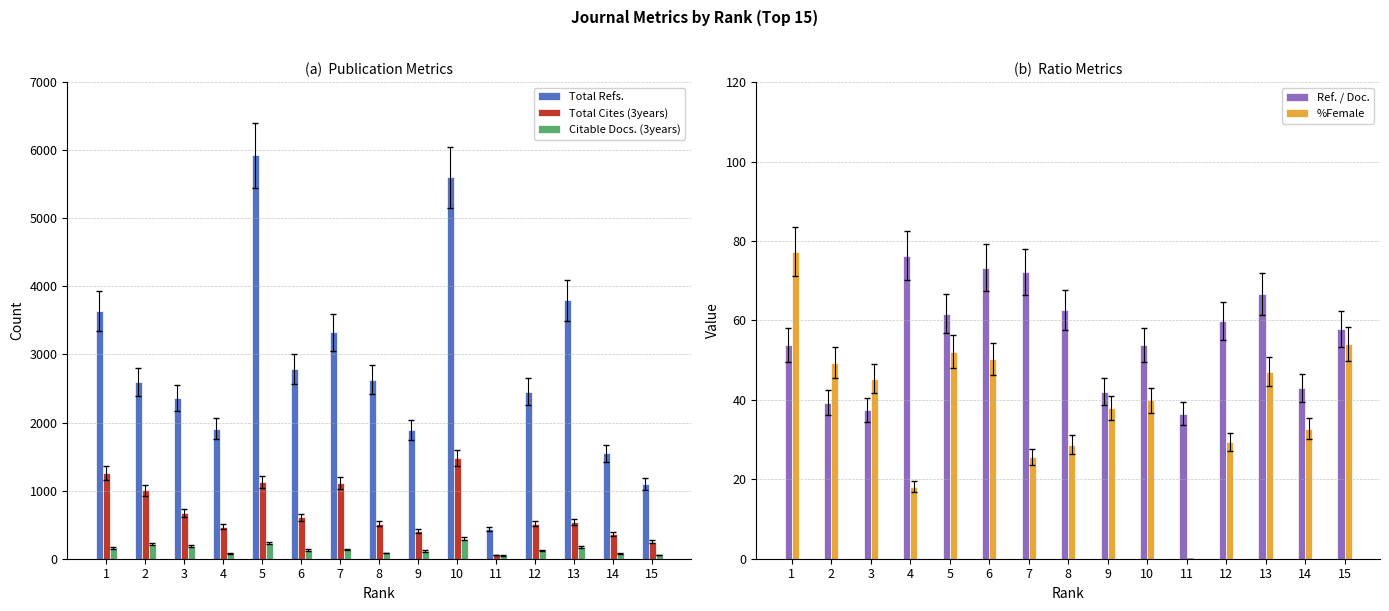

Which series has the widest spread of values?

Total Refs.